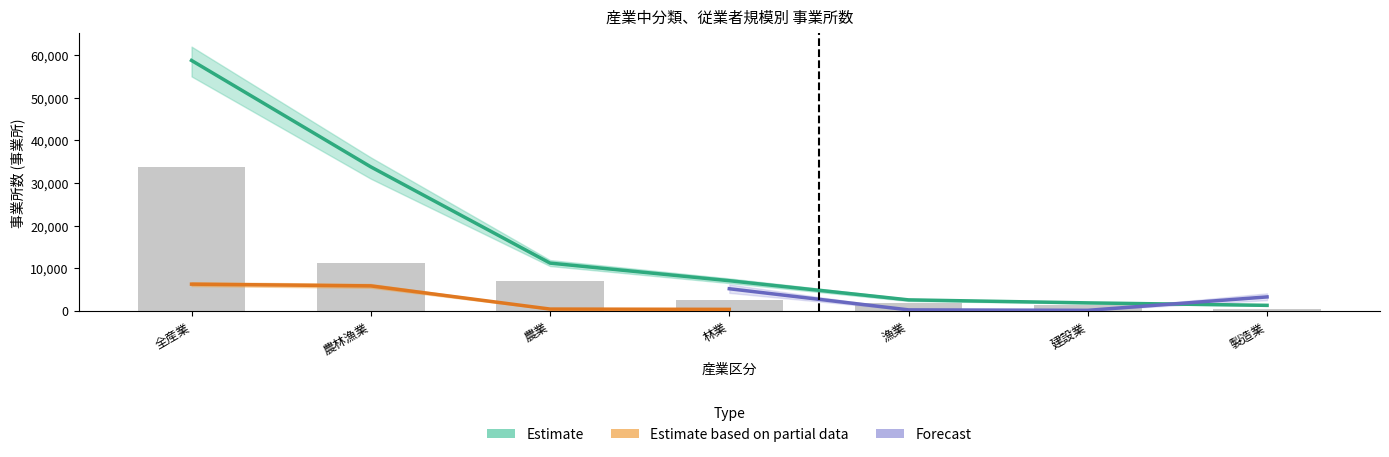

List the labels in order of 農業 value, smallest first.

製造業, 建設業, 漁業, 林業, 農業, 農林漁業, 全産業